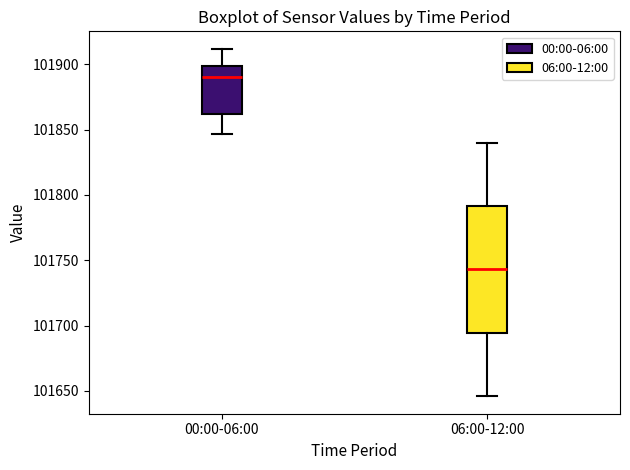

Comparing the boxes themselves (not the whiskers), which one is the tallest?

06:00-12:00